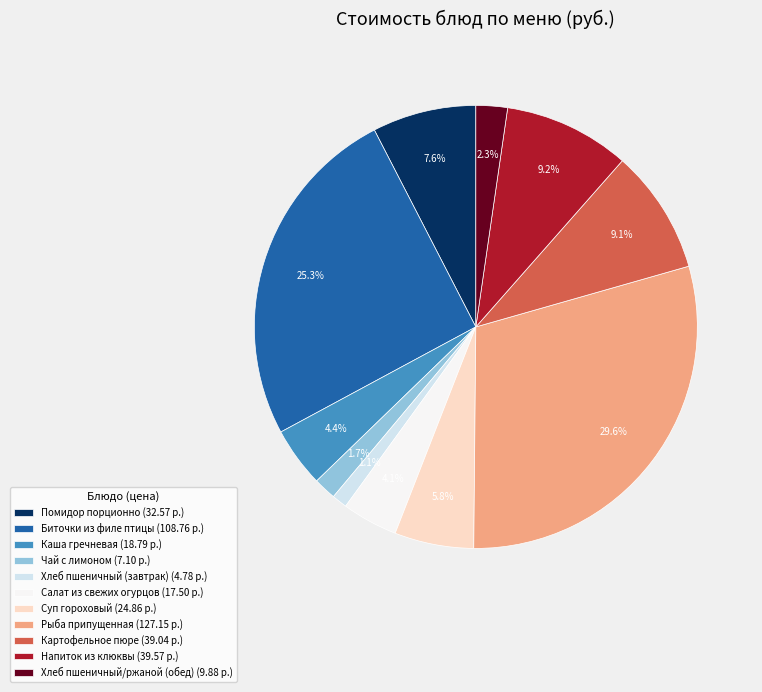

What is the total percentage of Напиток из клюквы (39.57 р.) and Чай с лимоном (7.10 р.)?

10.9%